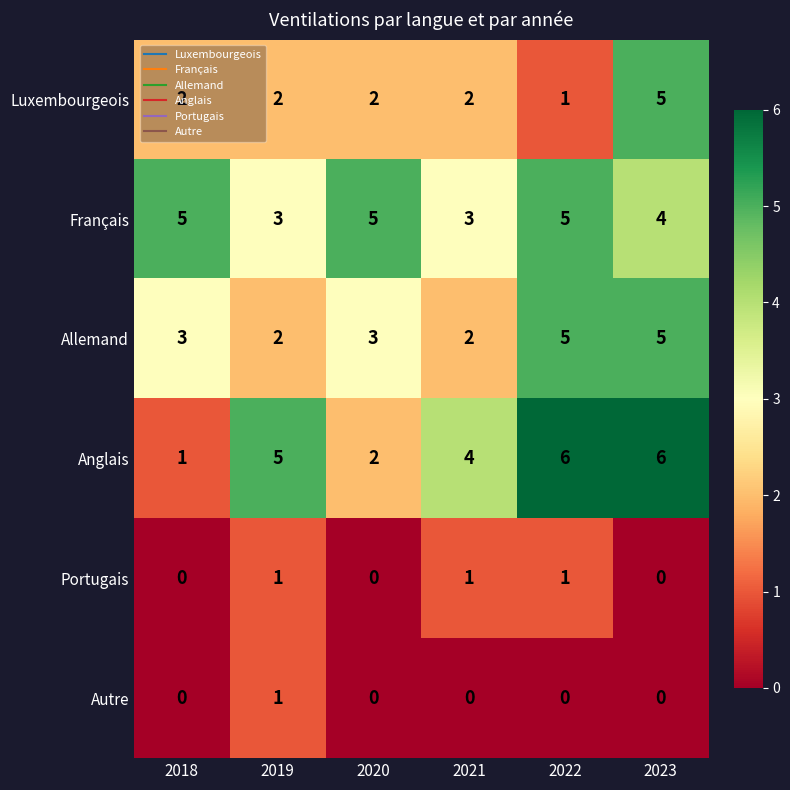

The Français series shows 7 at 2020. True or false?

False